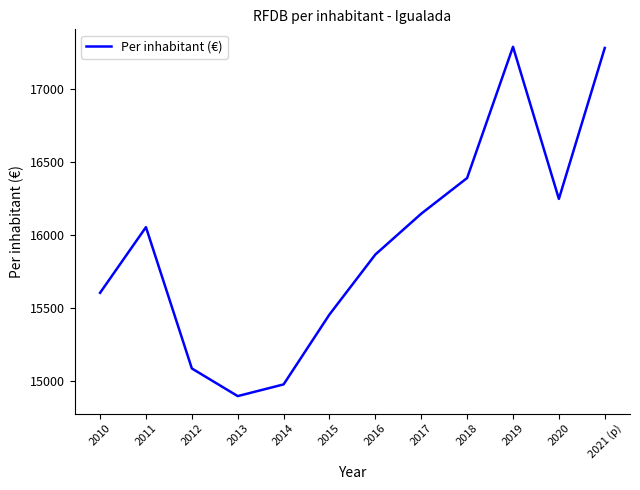

What is the minimum value shown in the chart?

14900